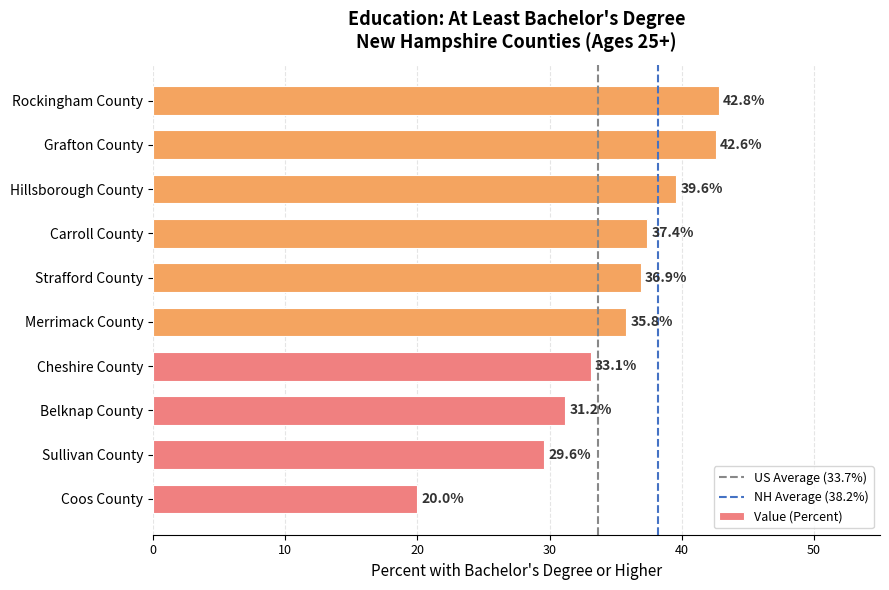

Does the chart contain stacked bars?

No